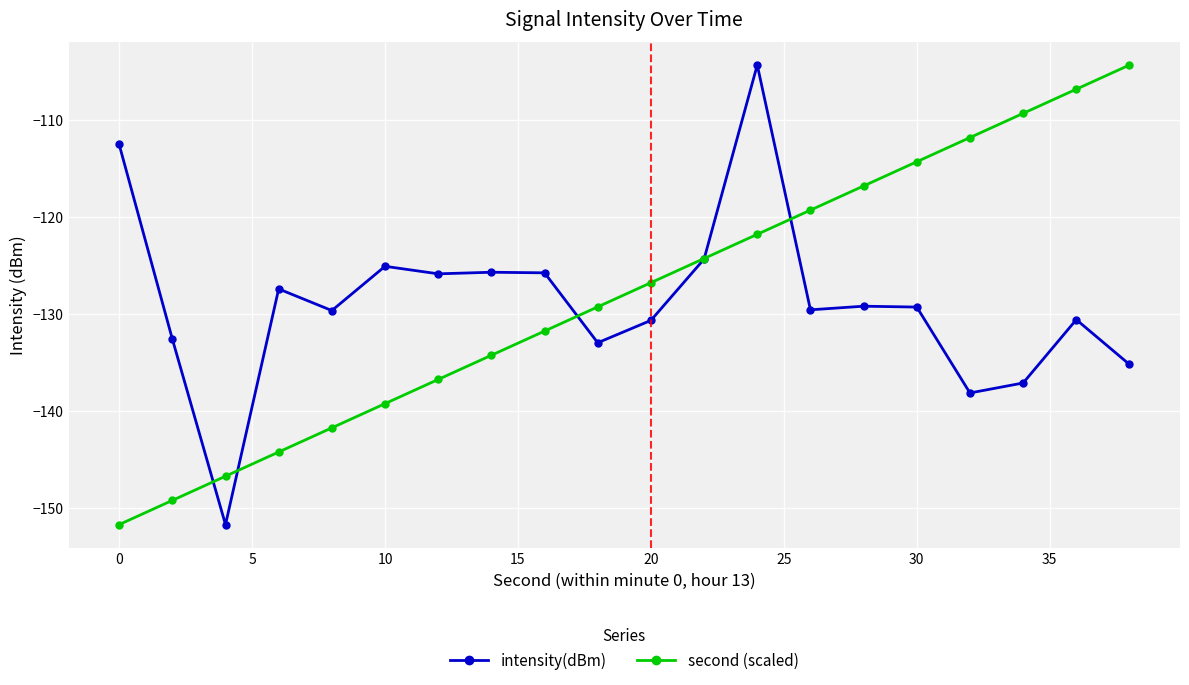

True or false: second (scaled) has more than 0 points higher than both neighbors.

False